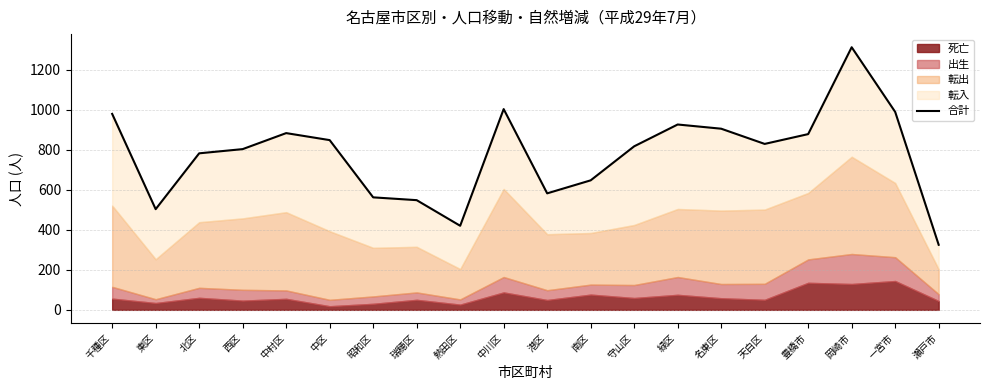

Which has a higher value, 名東区 or 瑞穂区?

名東区